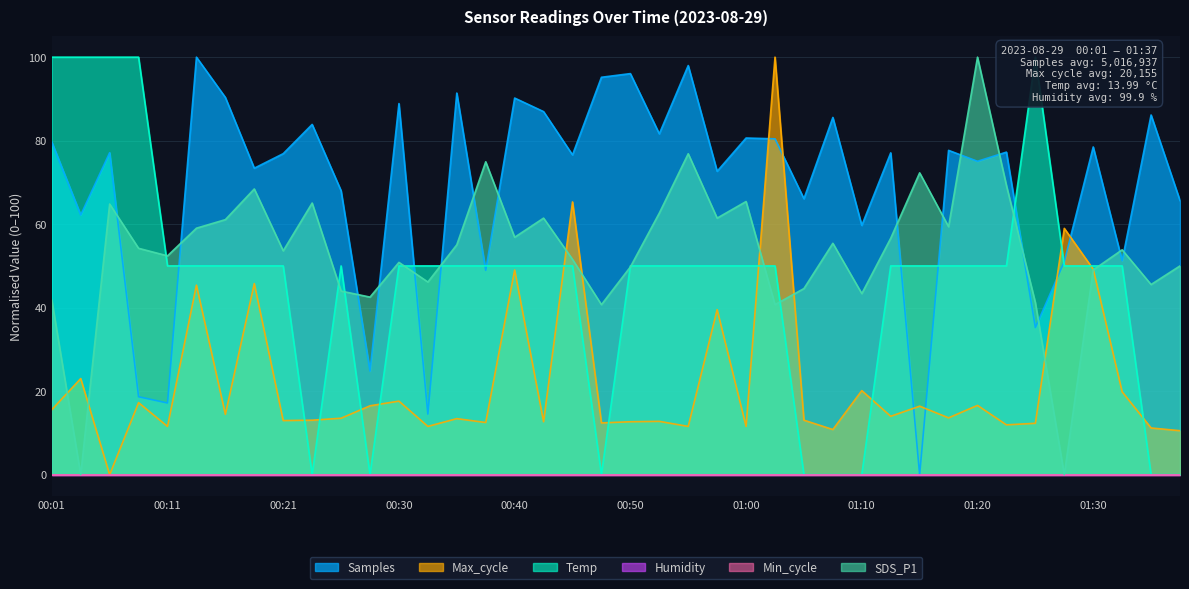

How many times do Temp and Samples cross each other?

9